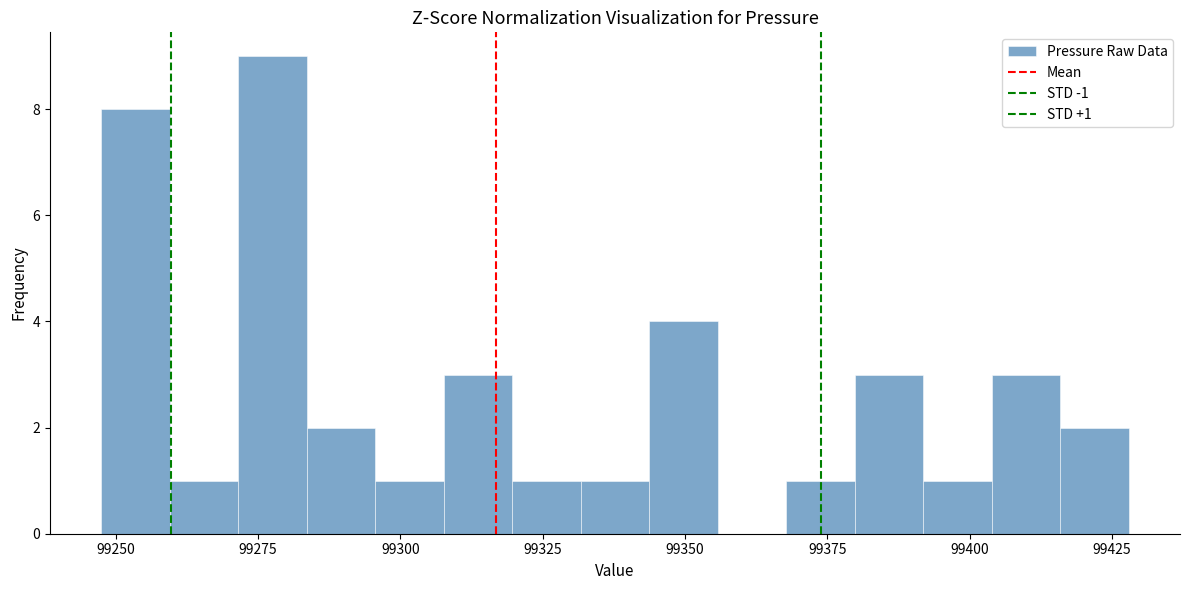

Read against the x-axis, roughly where is the centre of the tallest bar?

99280